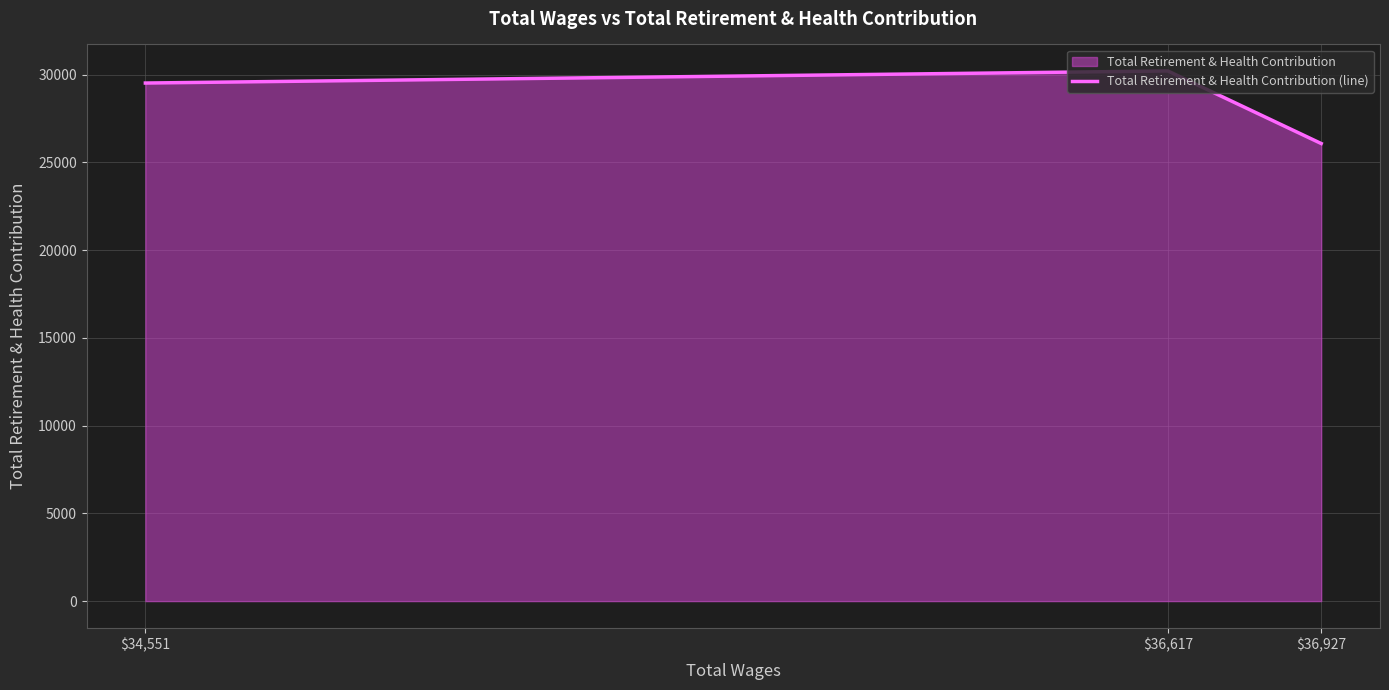

List the labels in order of value, largest first.

36617.0, 34551.0, 36927.0